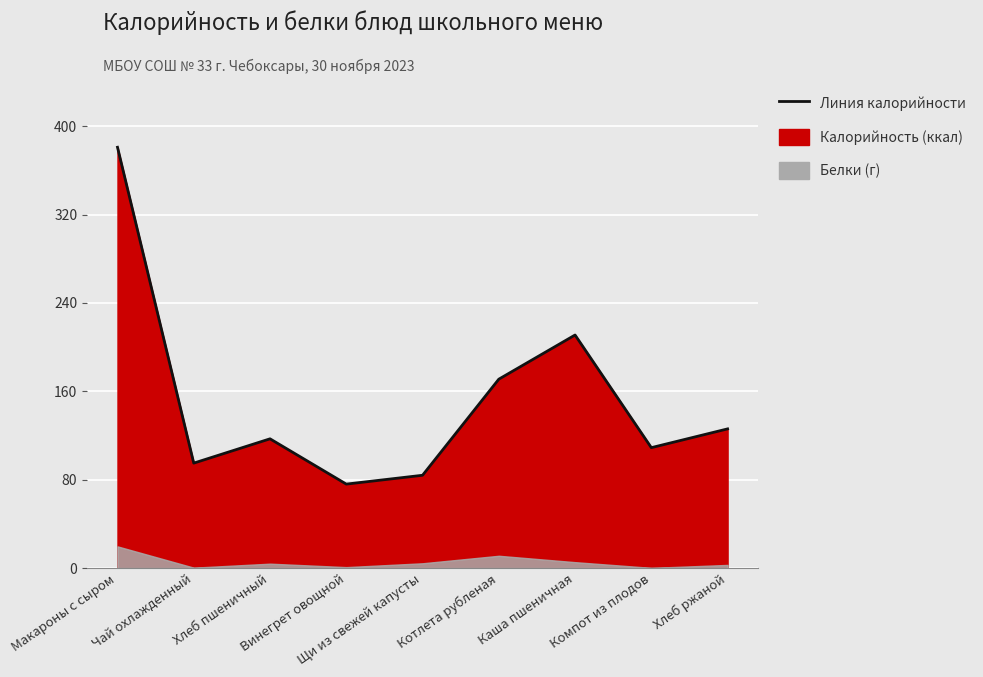

Is it true that the value at Хлеб пшеничный is 117?

True